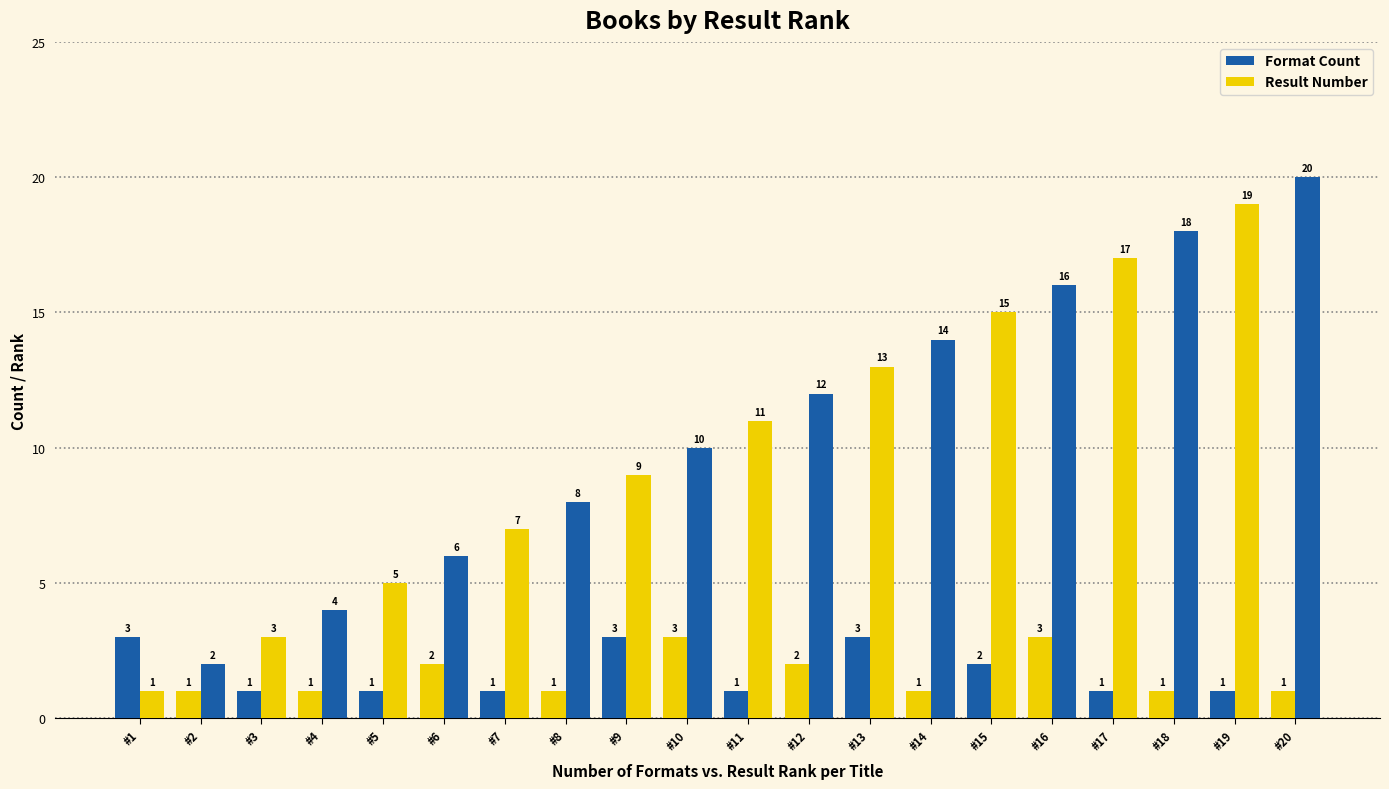

How many categories are shown in the chart?

20